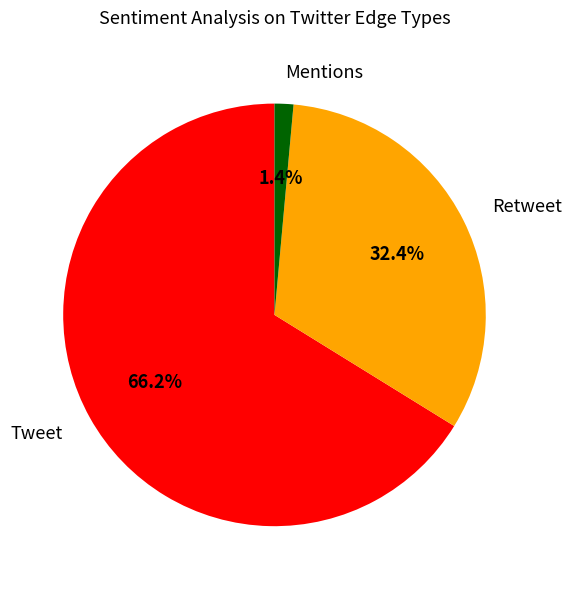

To the nearest percent, what is the difference between the largest and smallest slice percentages?

65%